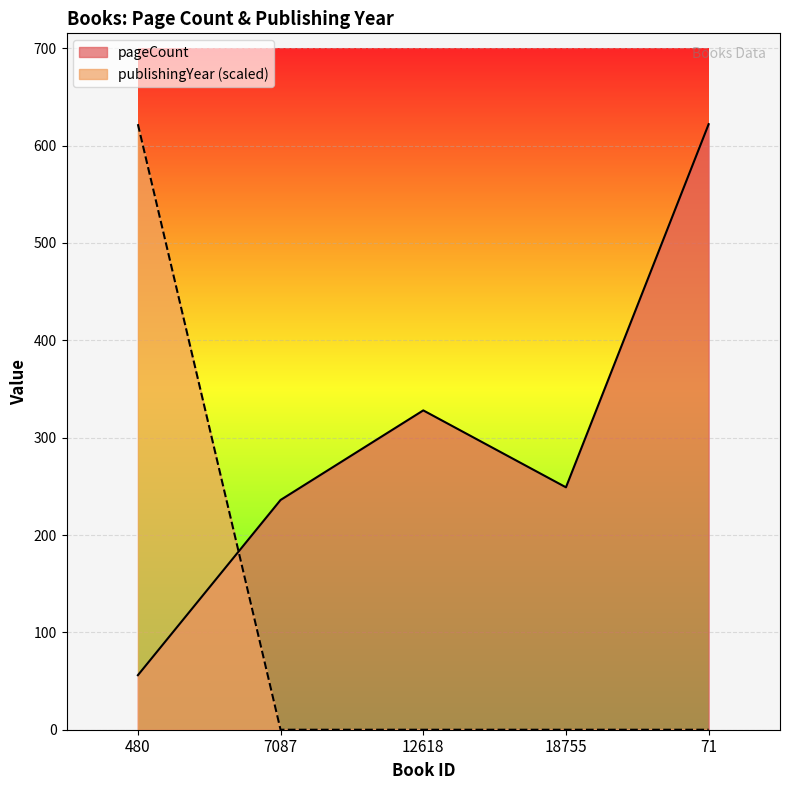

Which category has the highest value in the publishingYear series?

480